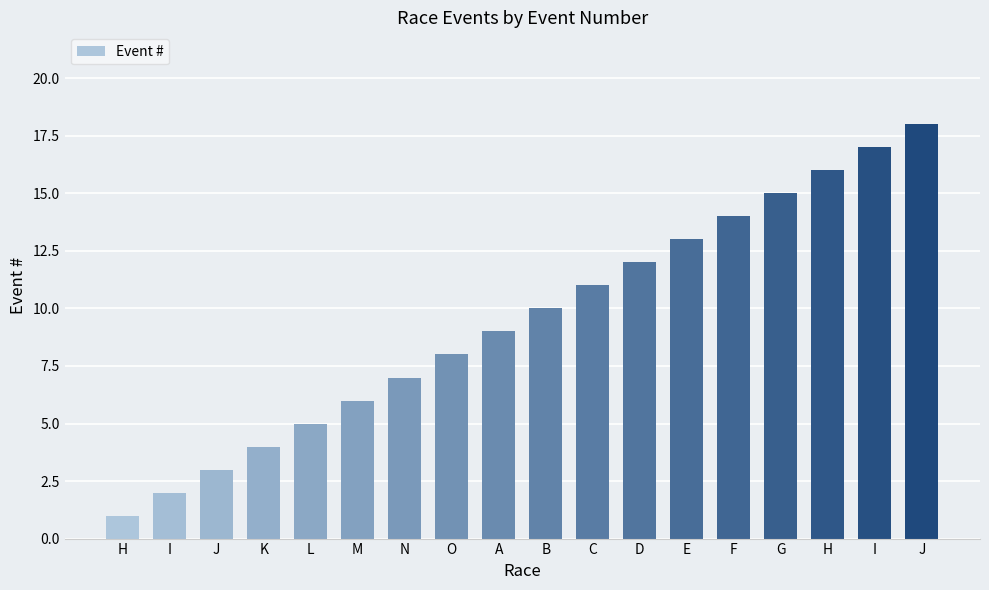

At which label does the data first exceed 10?

C